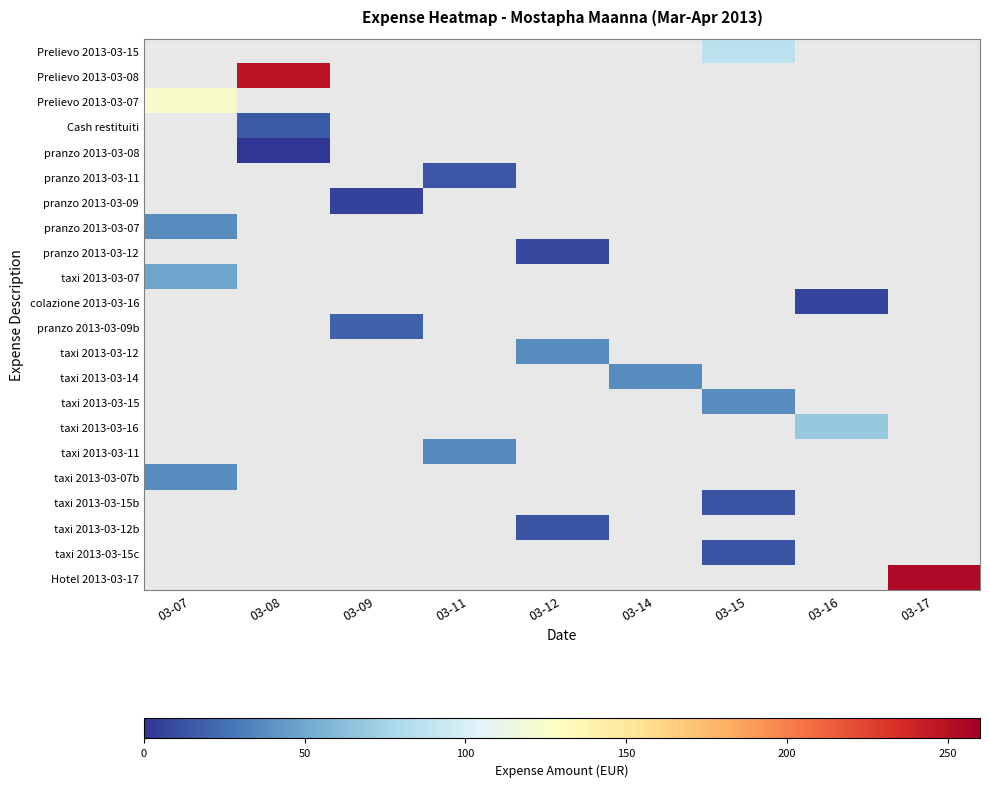

What is the maximum value shown in the chart?

254.9